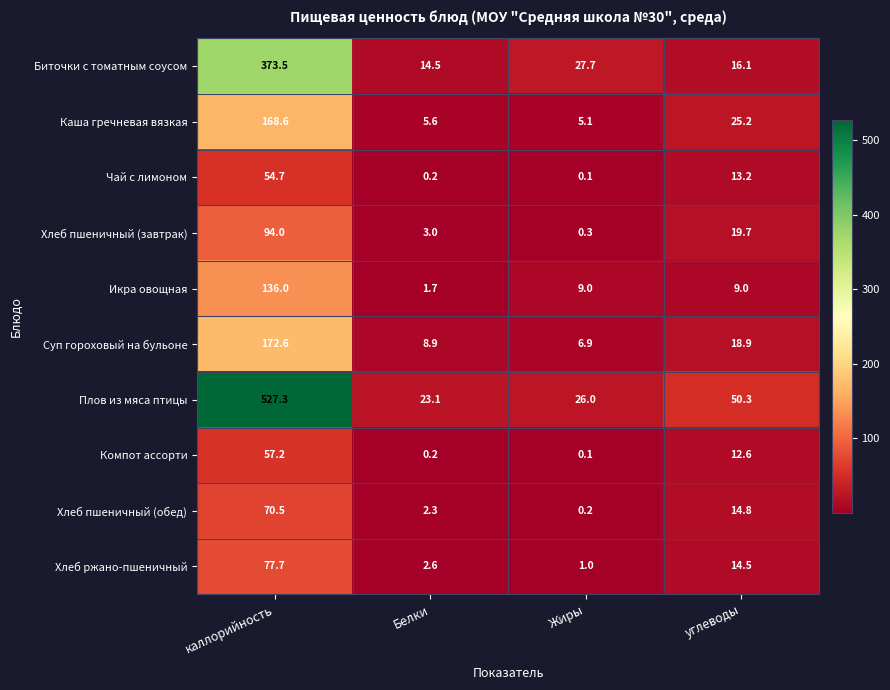

True or false: Биточки с томатным соусом has a value of 4.2 at углеводы.

False